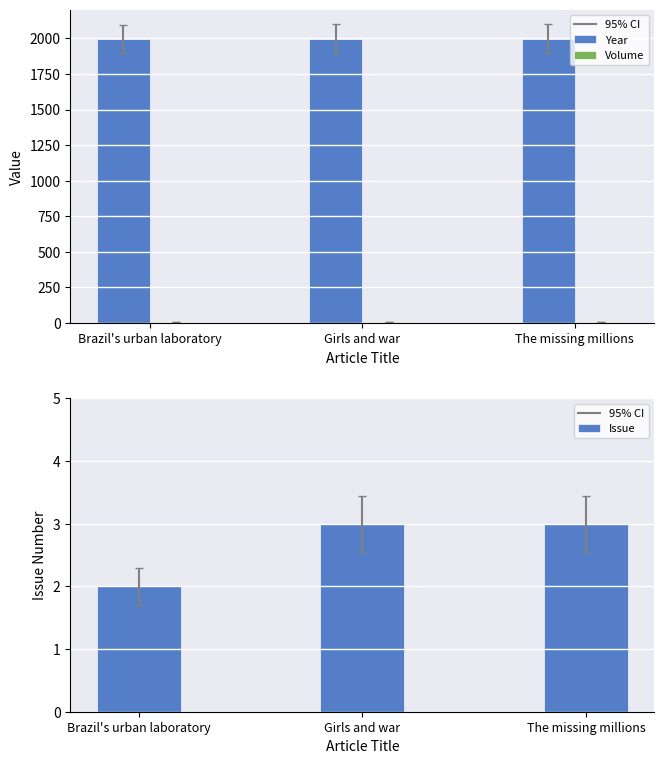

What is the value of the Volume bar at the 3rd from the left?

7